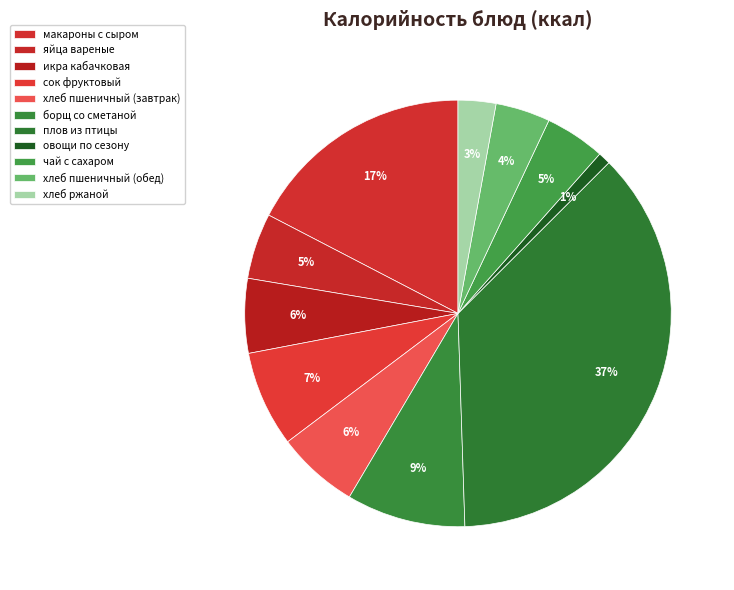

How many segments does this pie chart have?

11